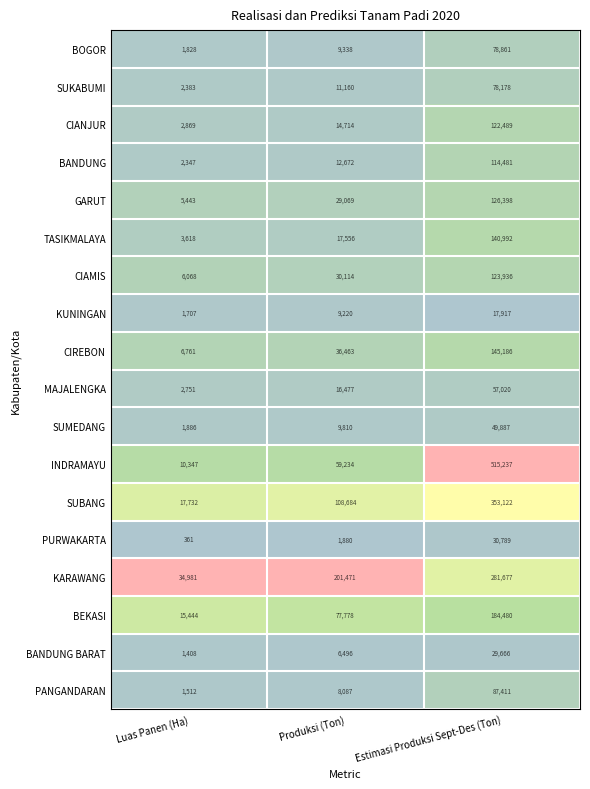

What is the sum of the CIANJUR values at Luas Panen (Ha) and Produksi (Ton)?

17583